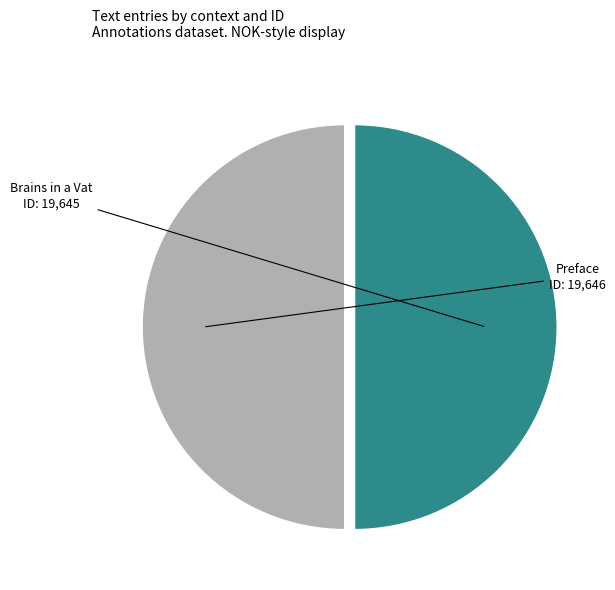

To the nearest percent, what is the average slice percentage?

50%